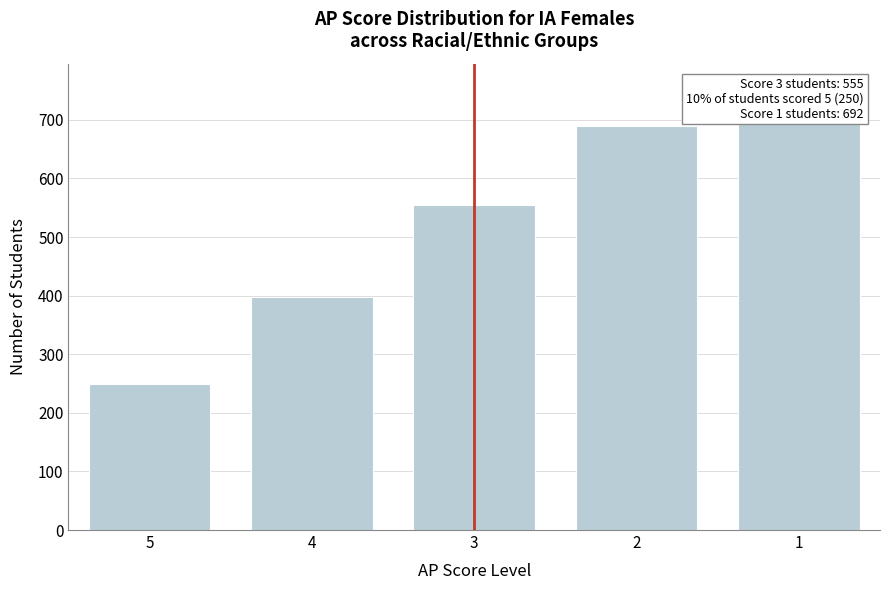

Is it true that the value at 5 is 61?

False